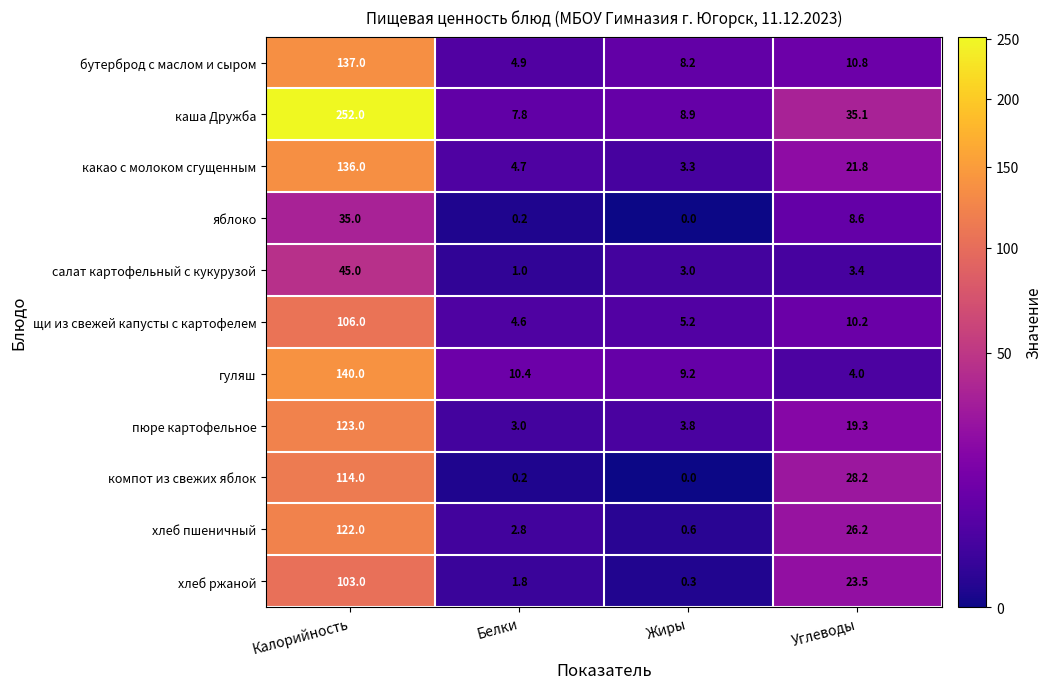

Count the number of categories in the chart.

4